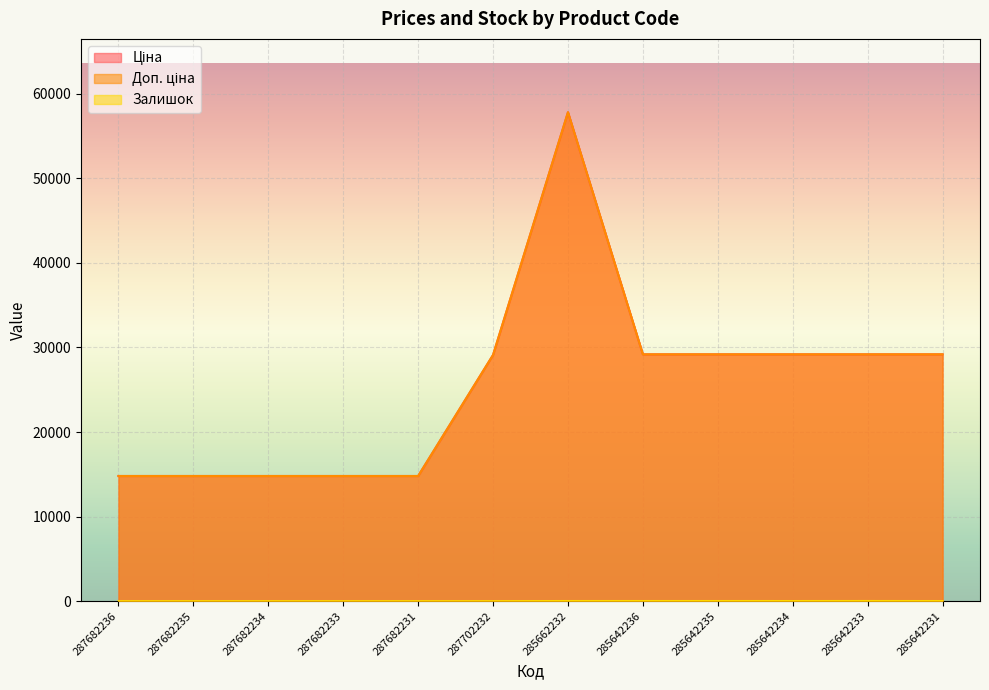

In Залишок, how many points are lower than both neighbors (excluding endpoints)?

1